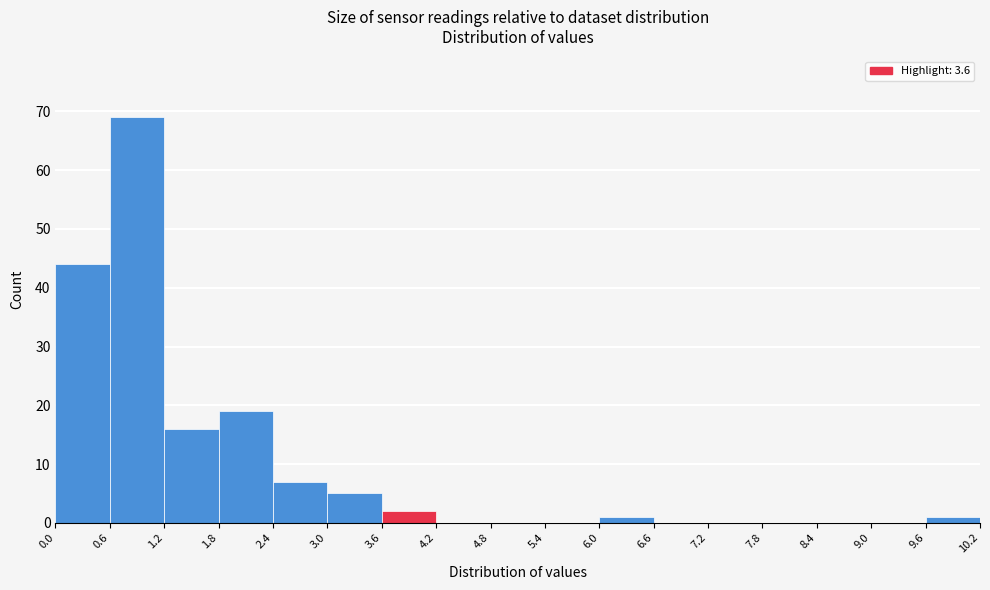

How tall is the bar that spans 9.6 to 10.2 on the x-axis? The values are not printed on the chart, so give them approximately, as read against the axis.

1